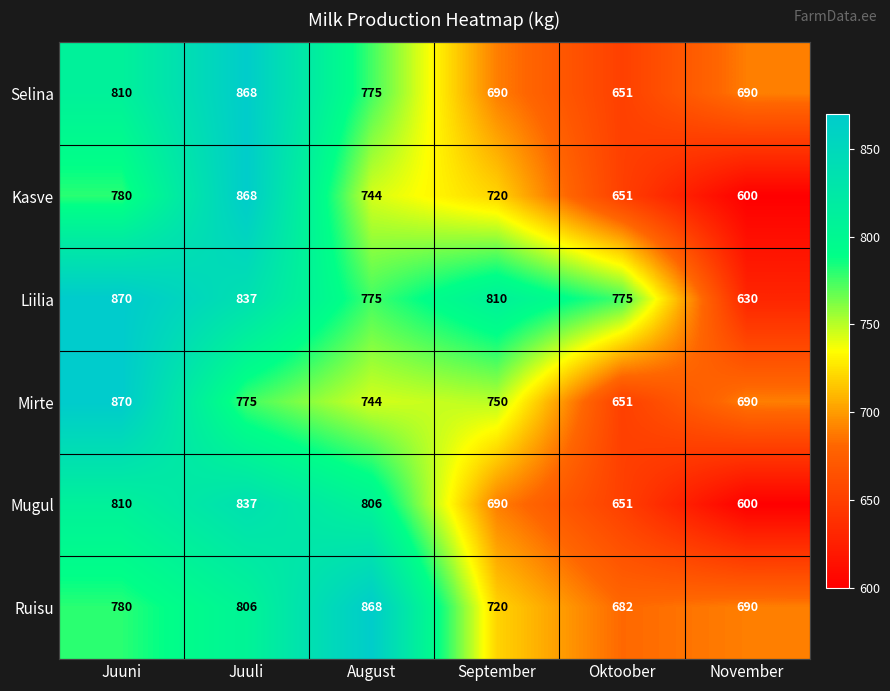

At which category does the chart reach its minimum across all series?

November